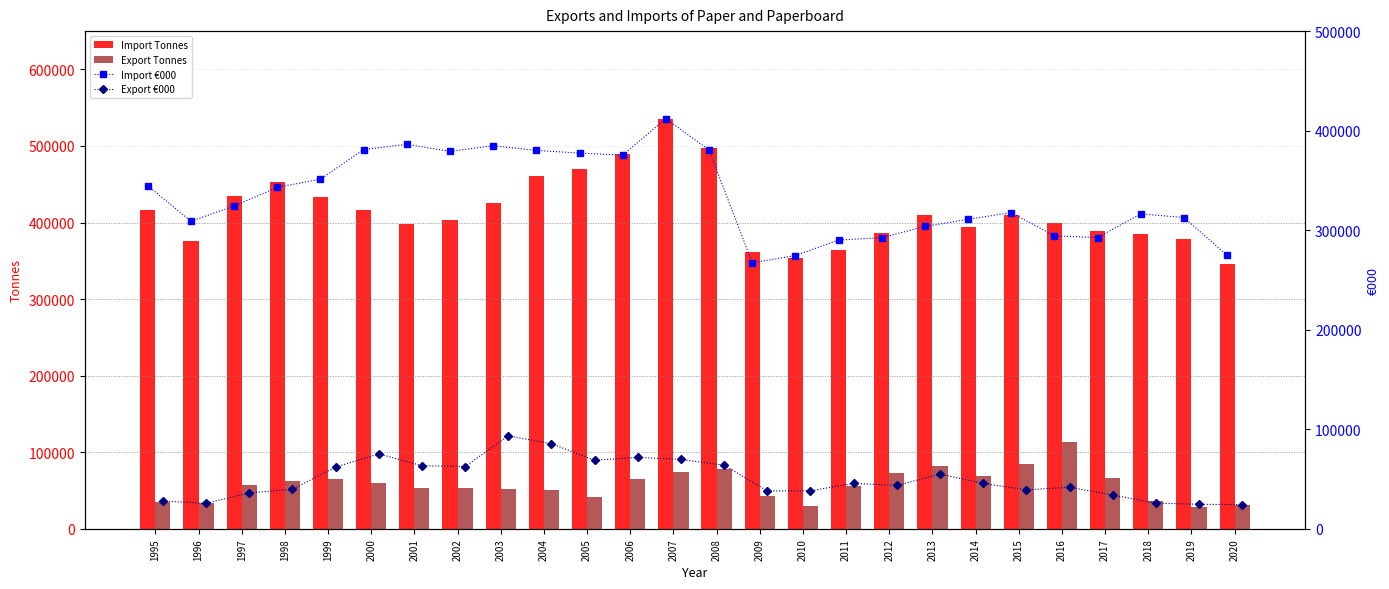

Is the value of Import Tonnes at 2020 greater than the value of Export Tonnes at 2019?

Yes